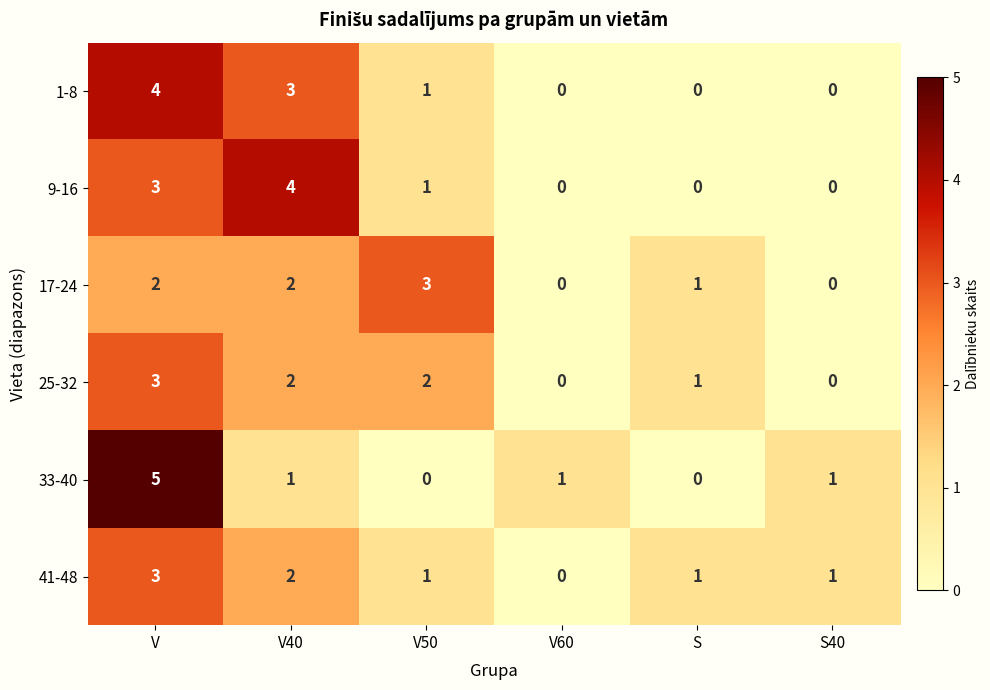

What is the greatest value displayed?

5